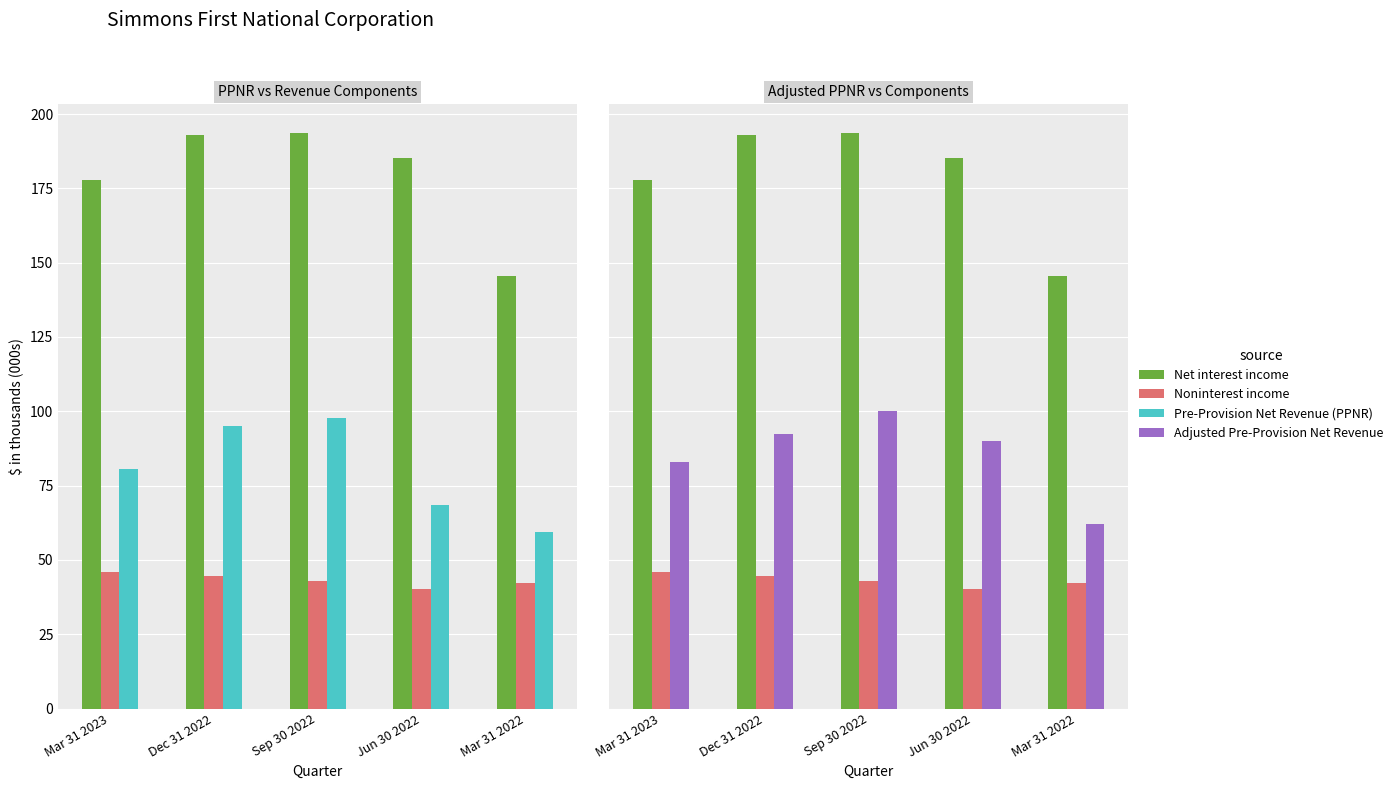

Reading left to right, transcribe all the data shown in this chart.

Net interest income: 177.8	193.0	193.6	185.1	145.6
Noninterest income: 45.8	44.6	43.0	40.2	42.2
Pre-Provision Net Revenue (PPNR): 80.4	95.2	97.7	68.6	59.5
Adjusted Pre-Provision Net Revenue: 82.8	92.2	100.0	89.9	62.3